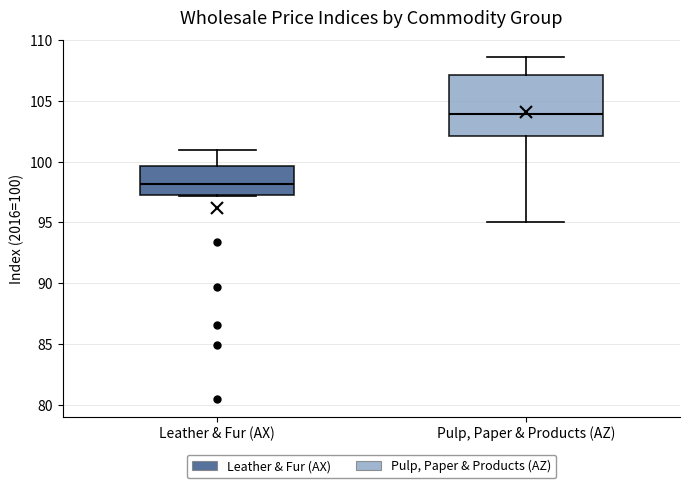

Where does the median line of the box for Leather & Fur (AX) sit on the y-axis? The values are not printed on the chart, so give them approximately, as read against the axis.

98.0